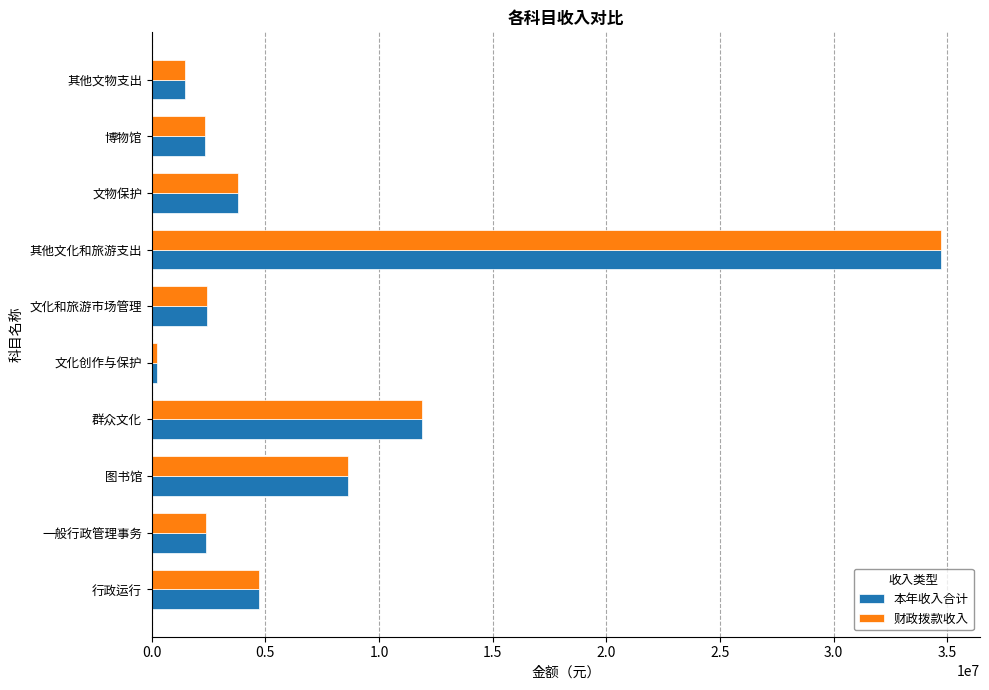

True or false: 财政拨款收入 has a value of 2334349.8 at 博物馆.

True